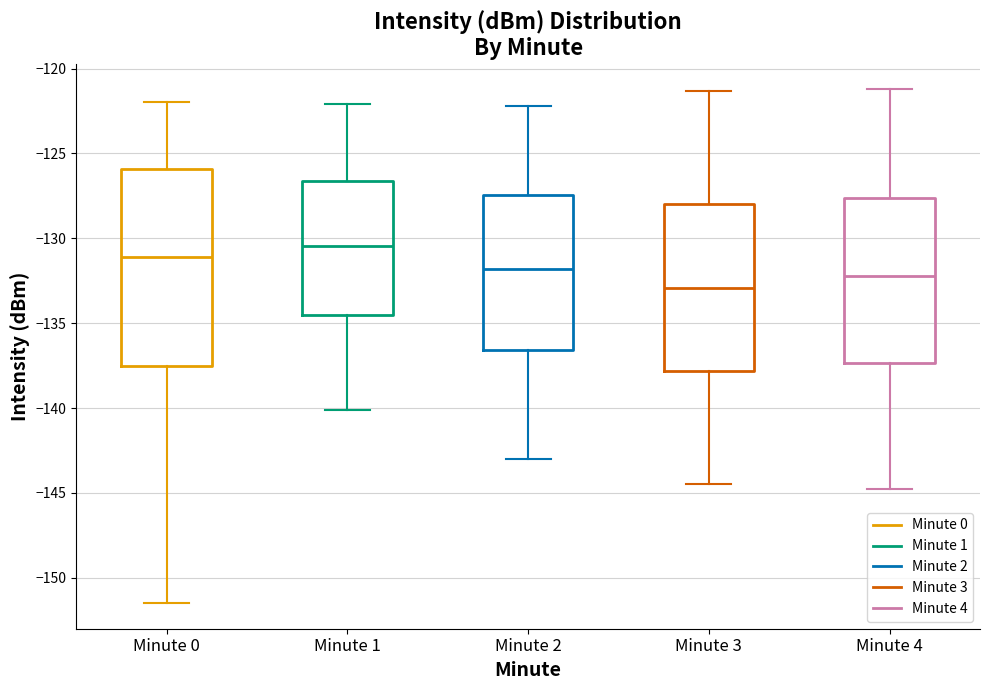

Reading left to right, read every box against the y-axis: the position of its median line, the range the box covers, and the ends of its whiskers. The values are not printed on the chart, so give them approximately, as read against the axis.

Minute 0: median -131.0, box -137.5 to -126.0, whiskers -151.5 to -122.0
Minute 1: median -130.5, box -134.5 to -126.5, whiskers -140.0 to -122.0
Minute 2: median -132.0, box -136.5 to -127.5, whiskers -143.0 to -122.0
Minute 3: median -133.0, box -138.0 to -128.0, whiskers -144.5 to -121.5
Minute 4: median -132.0, box -137.5 to -127.5, whiskers -145.0 to -121.0